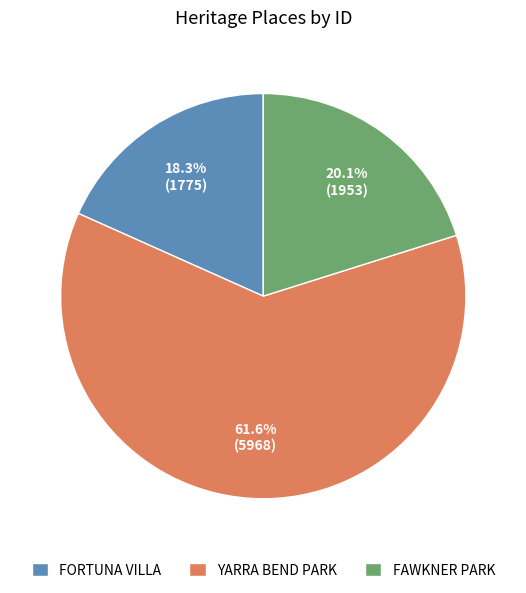

To the nearest percent, what percentage of the pie is FAWKNER PARK?

20%